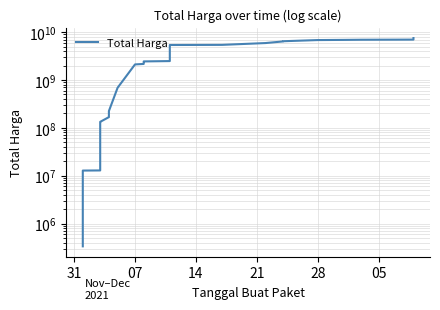

Reading right to left, list all the values displayed in this chart.

7518497085	6977426085	6958526085	6931114085	6879513085	6823360285	6449956285	6406097085	6386922085	5909322085	5416322085	5382030085	5374628845	2482506845	2443066845	2438716845	2188366845	2172852885	2163672885	2113942845	688074945	224072845	200419845	199841970	167400770	133400770	128271770	119529270	119347270	114675070	114410070	111638070	12865500	12787500	333600